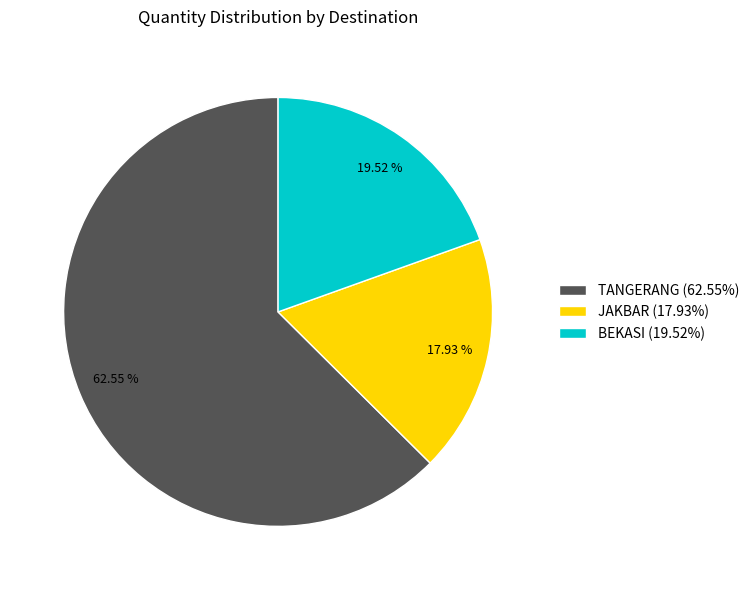

Between TANGERANG (62.55%) and BEKASI (19.52%), which is larger?

TANGERANG (62.55%)